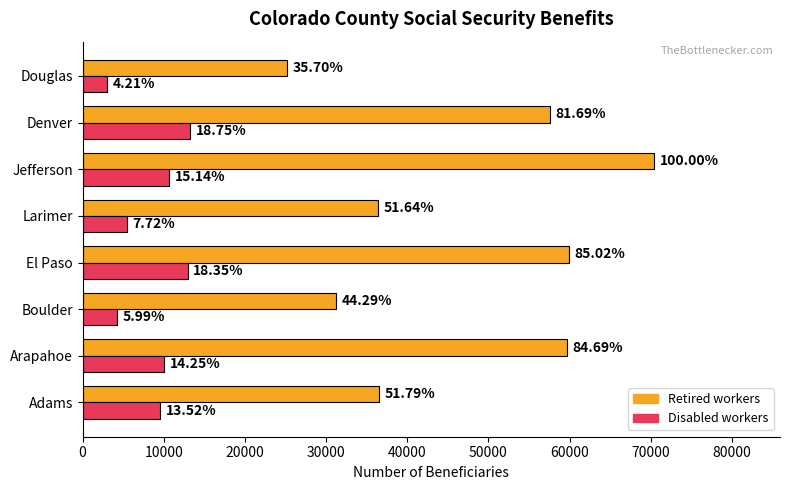

List the series in order of their overall mean, lowest first.

Disabled workers, Retired workers